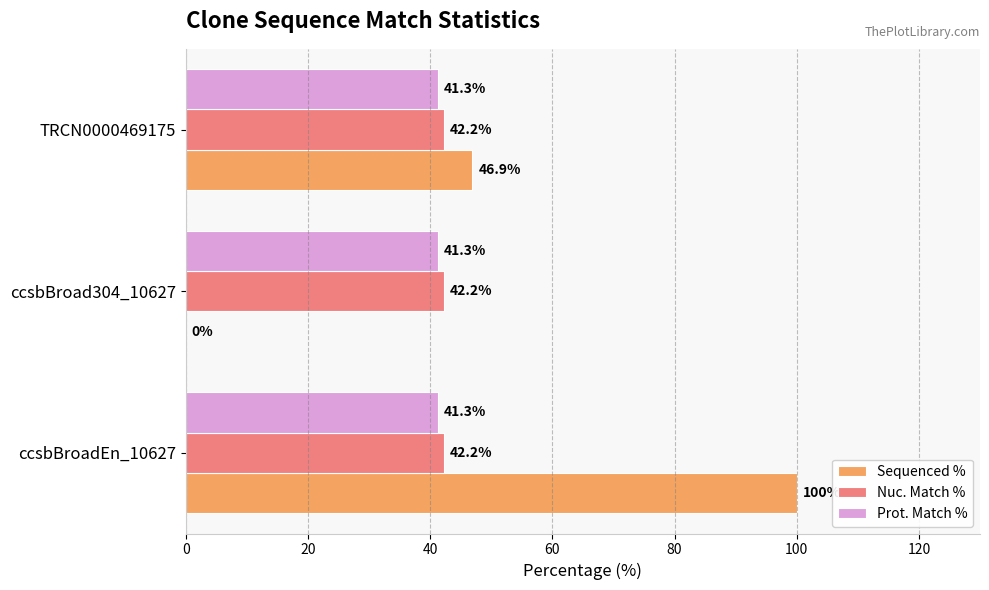

How many Sequenced % values are between 0 and 100?

3